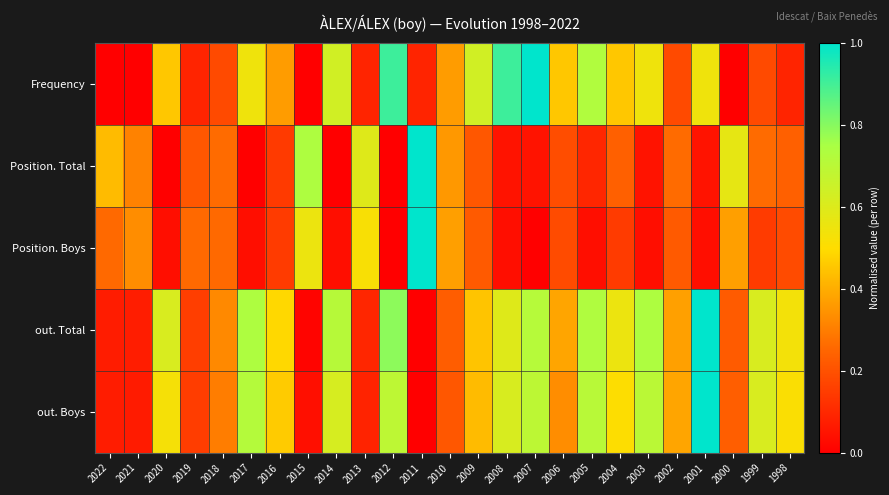

Which series changed the most between 2015 and 2008?

Frequency